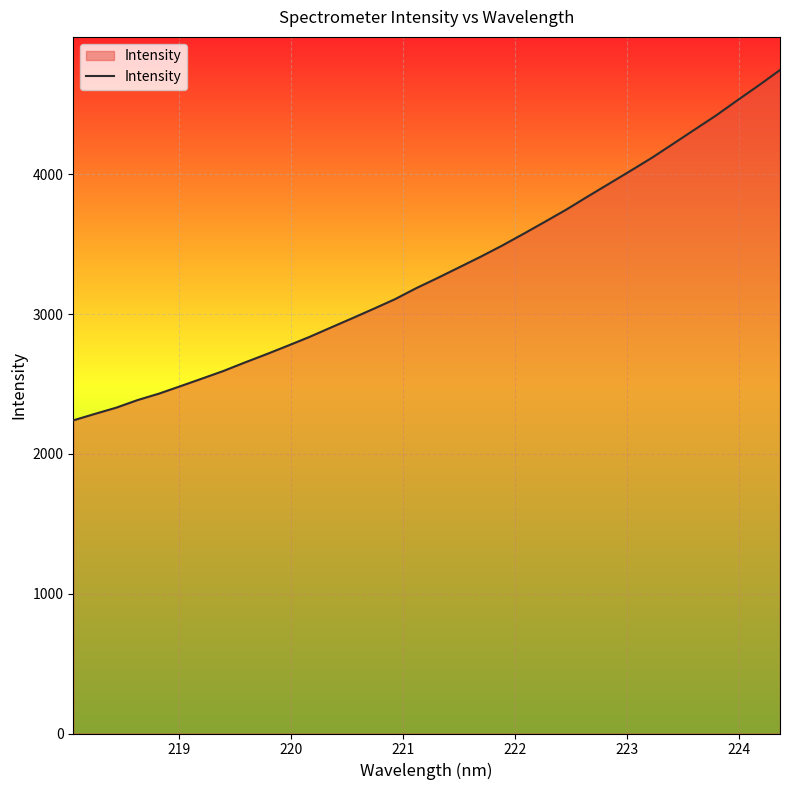

Does the chart have visible grid lines?

Yes